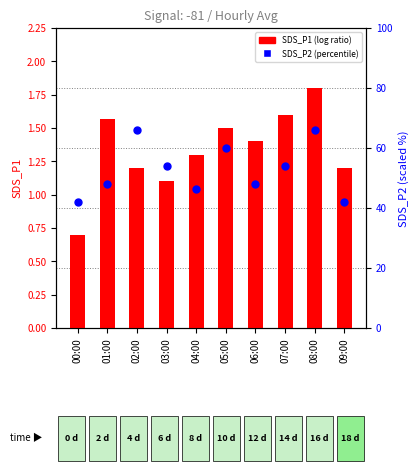

Is the value of SDS_P1 at 06:00 greater than the value of SDS_P2 at 03:00?

No